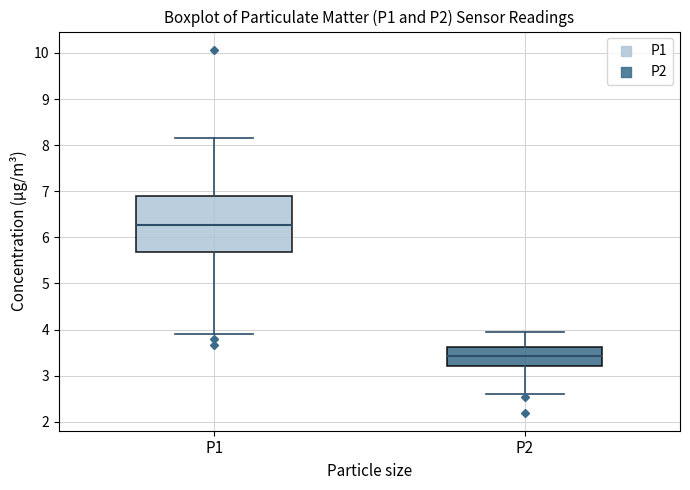

Reading left to right, transcribe this box plot: for each box, give where its median line is, the range the box spans, and where its two whiskers end, as read against the y-axis. The values are not printed on the chart, so give them approximately, as read against the axis.

P1: median 6.3, box 5.7 to 6.9, whiskers 3.9 to 8.2
P2: median 3.4, box 3.2 to 3.6, whiskers 2.6 to 4.0